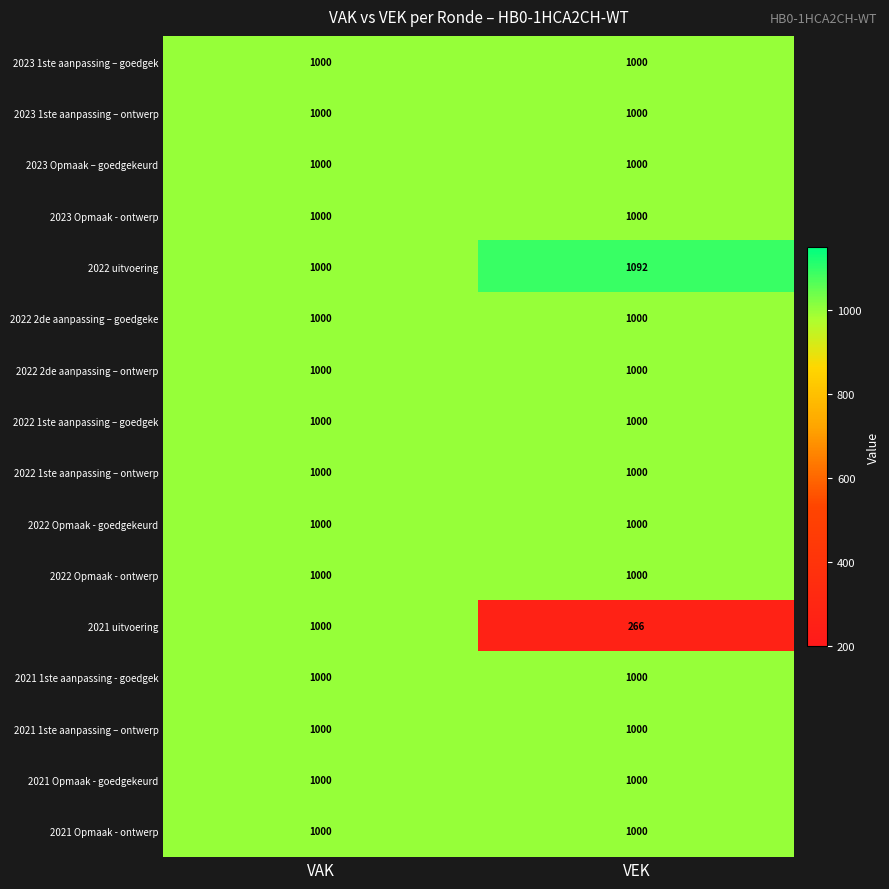

What is the average value of the 2022 Opmaak - goedgekeurd series?

1000